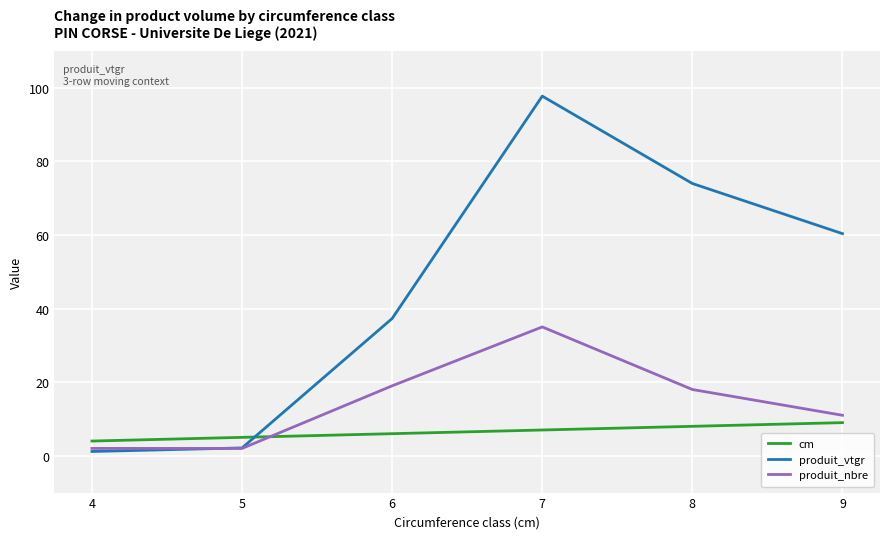

Reading right to left, transcribe all the data shown in this chart.

cm: 9=9.0	8=8.0	7=7.0	6=6.0	5=5.0	4=4.0
produit_vtgr: 9=60.3	8=74.0	7=97.7	6=37.3	5=2.1	4=1.2
produit_nbre: 9=11.0	8=18.0	7=35.0	6=19.0	5=2.0	4=2.0